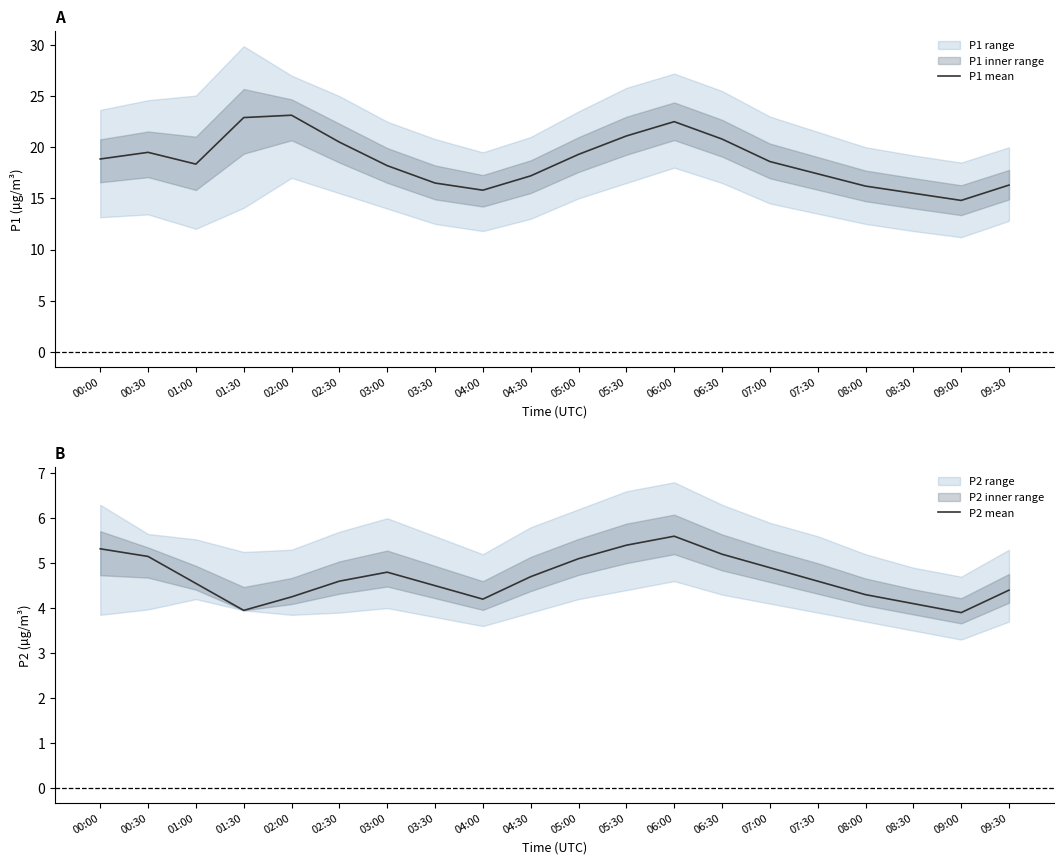

How many series are shown in this chart?

2